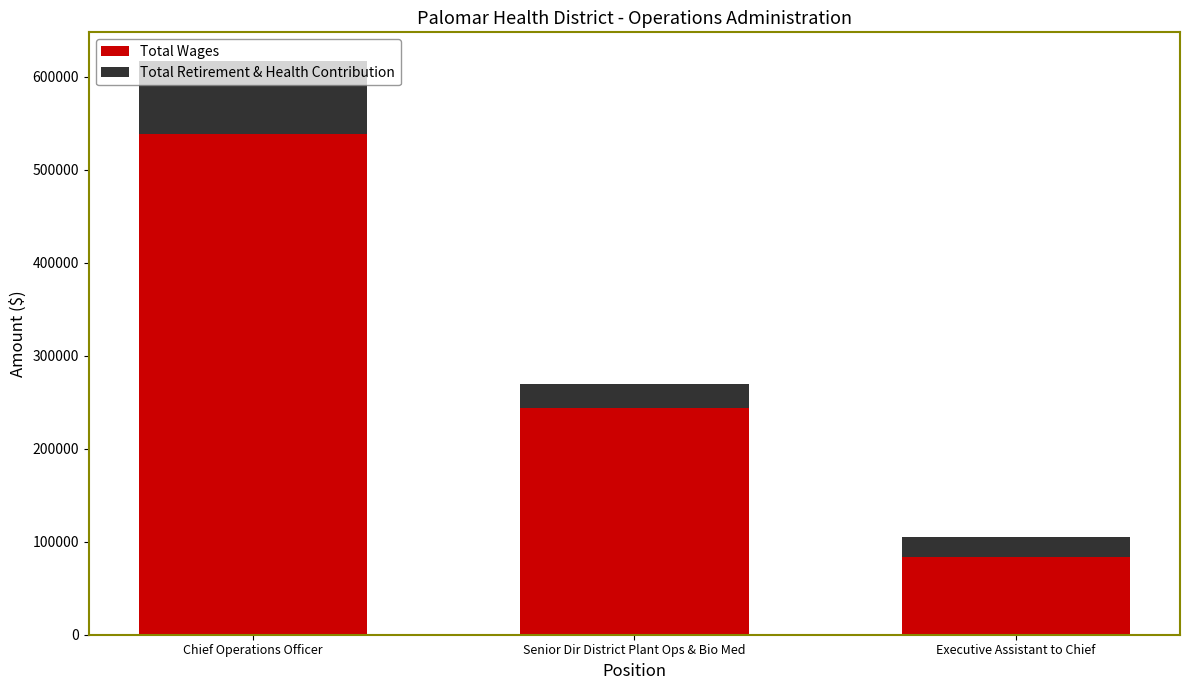

Which category has the lowest value in the Total Wages series?

Executive Assistant to Chief